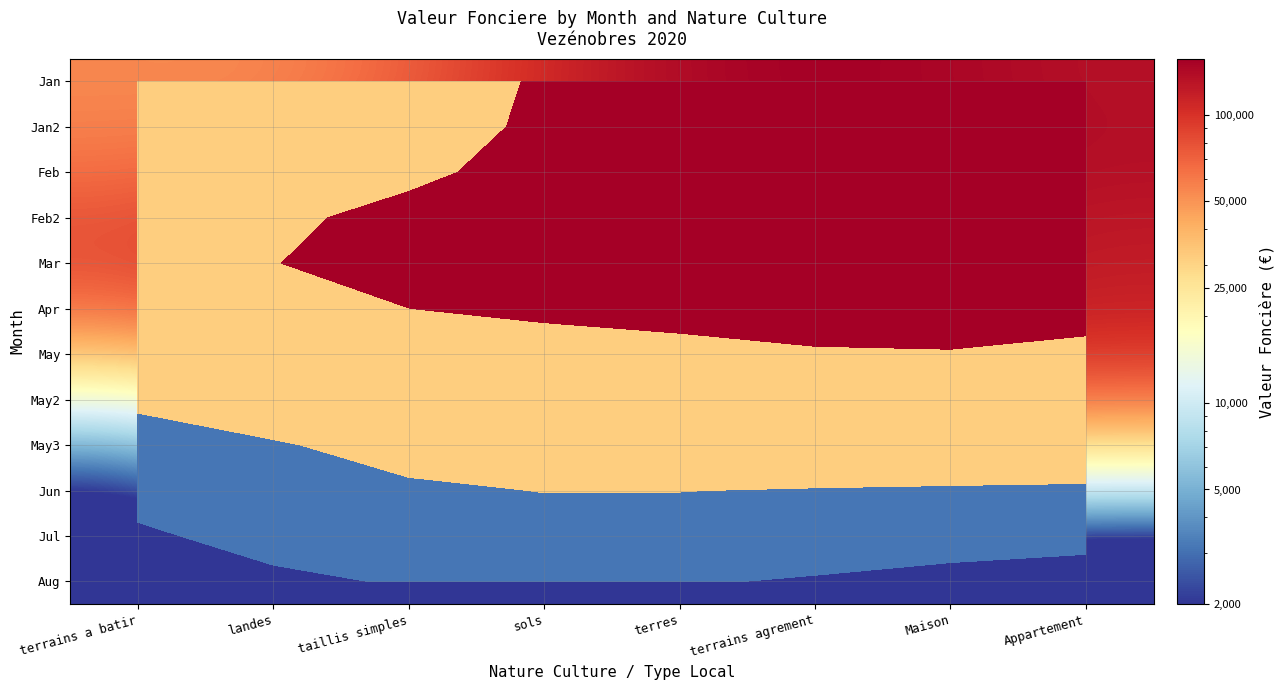

At how many categories does at least one series exceed 89629?

7